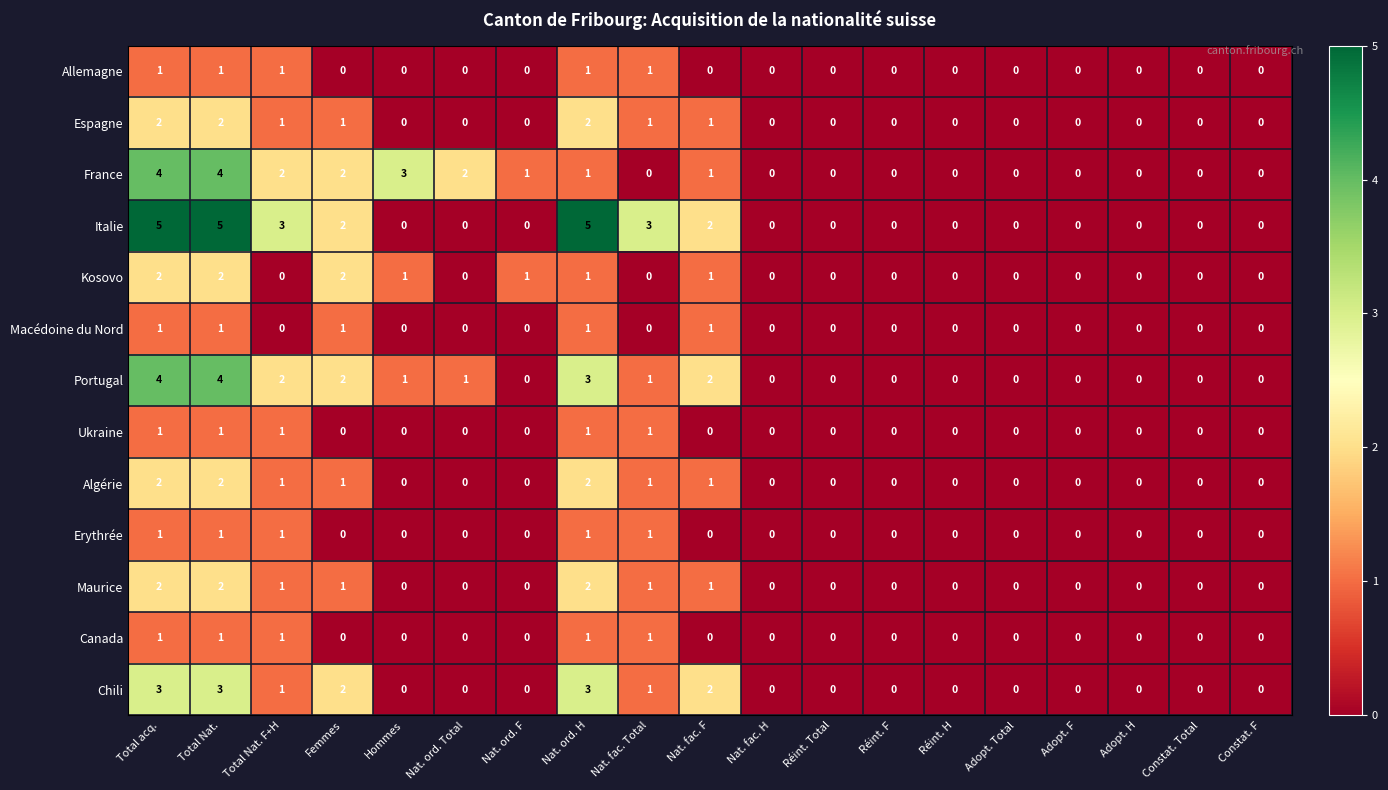

Which series has the widest spread of values?

Italie